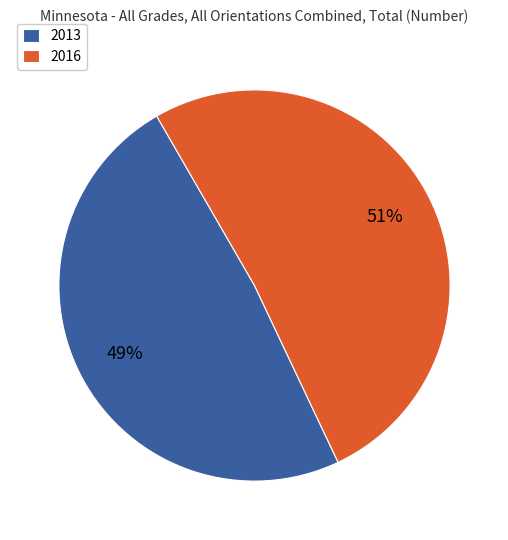

To the nearest percent, what is the average slice percentage?

50%